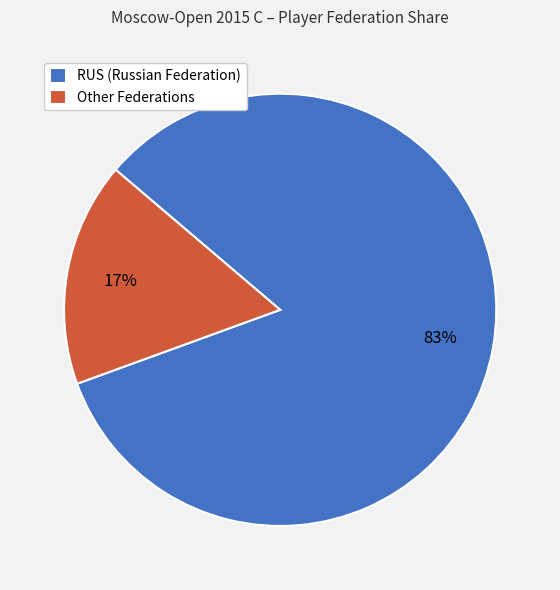

Count the number of slices in the pie.

2